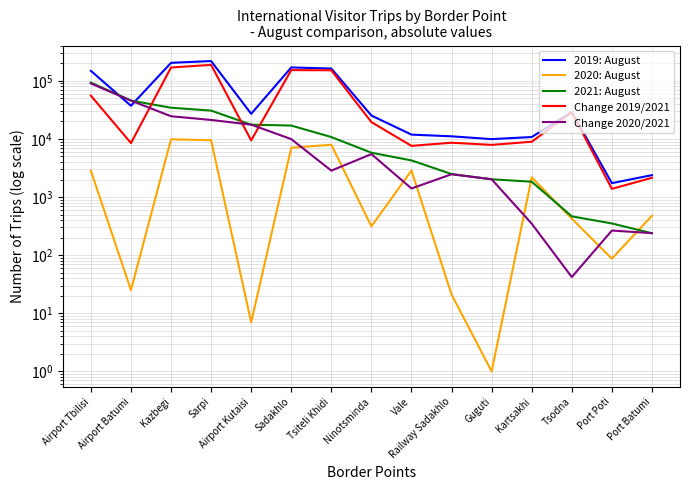

At which category is the sum across all series the highest?

Sarpi